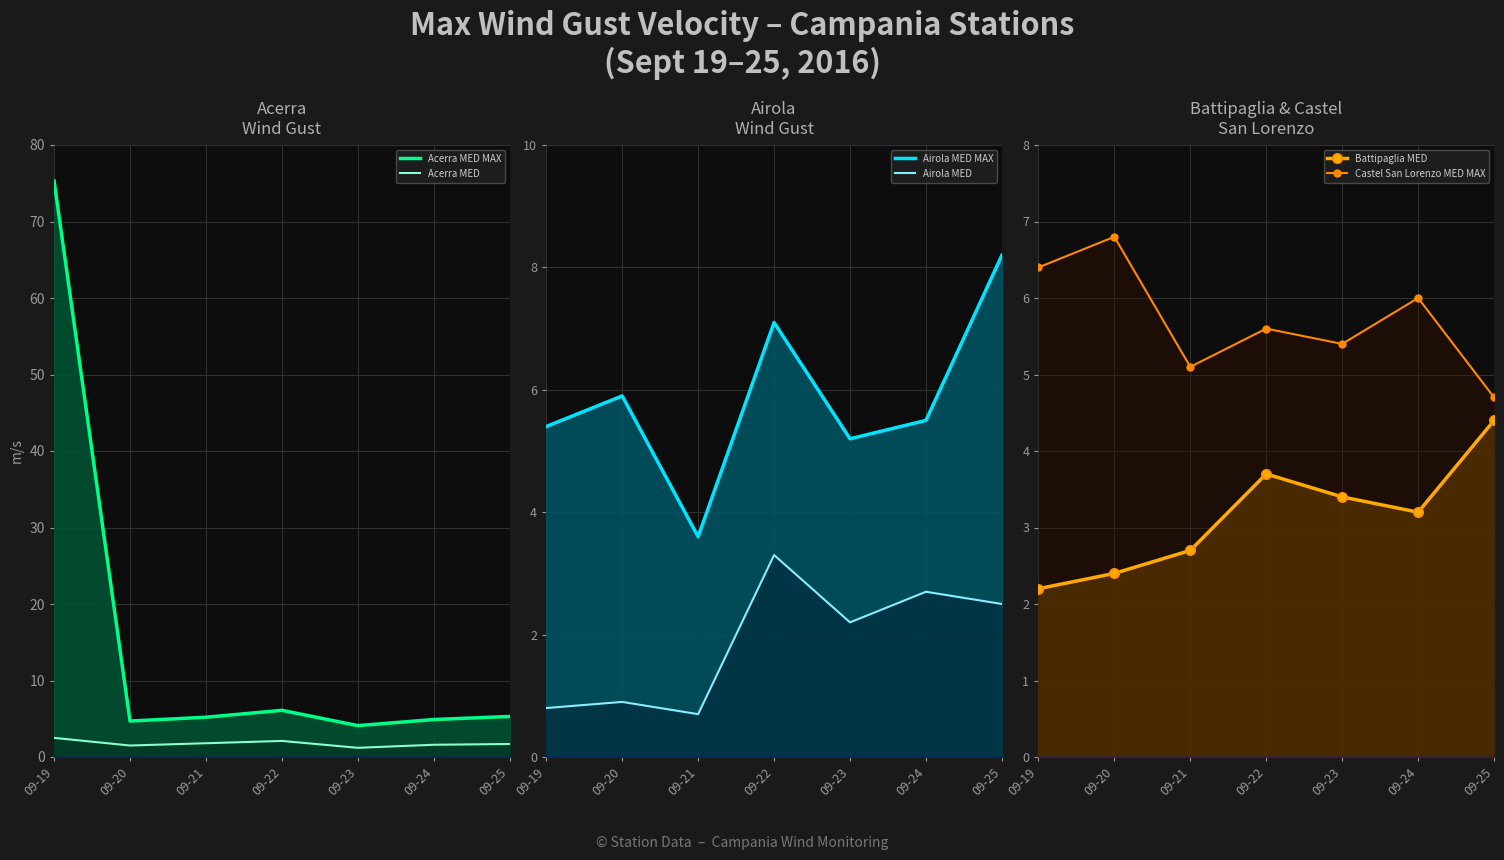

Which has a higher value, 09-25 or 09-20?

09-25